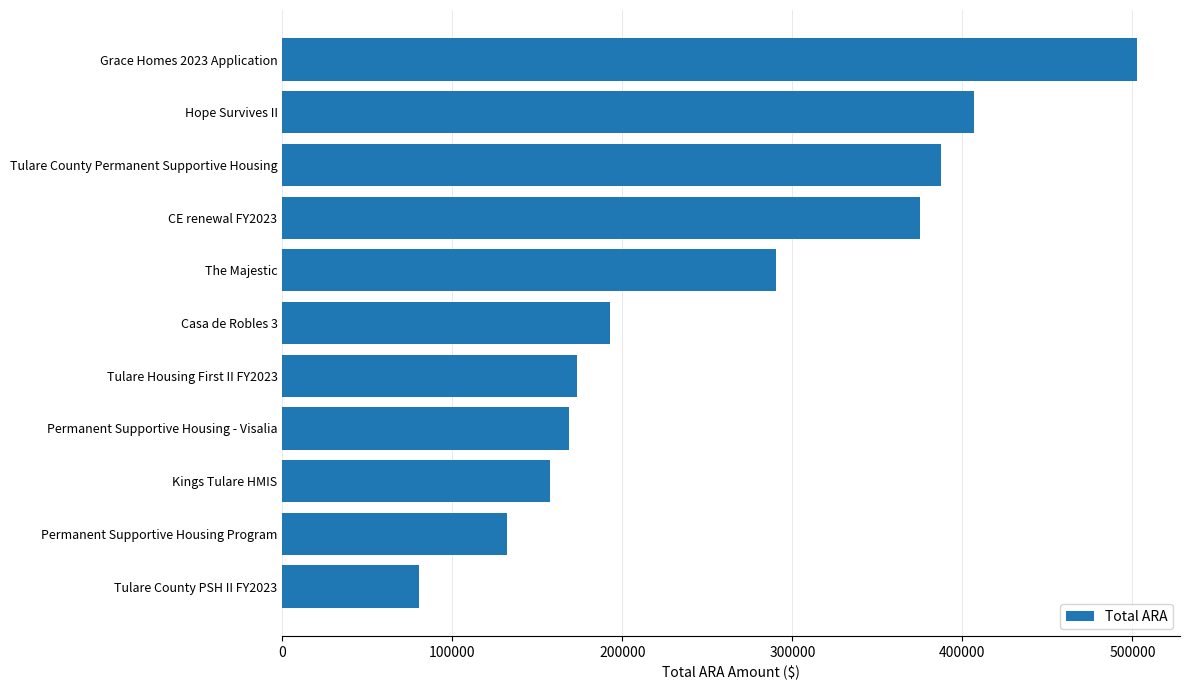

Between Tulare County PSH II FY2023 and Grace Homes 2023 Application, which is larger?

Grace Homes 2023 Application